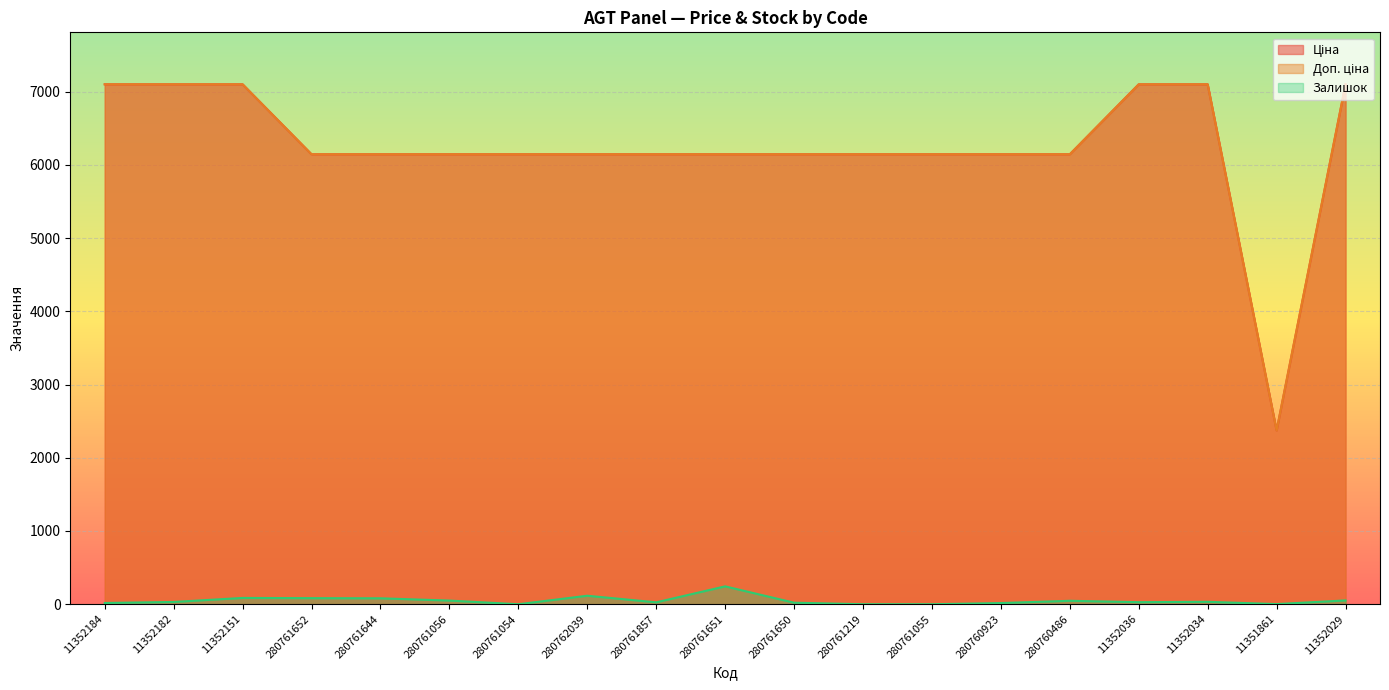

What is the label of the 12th point from the left?

280761219